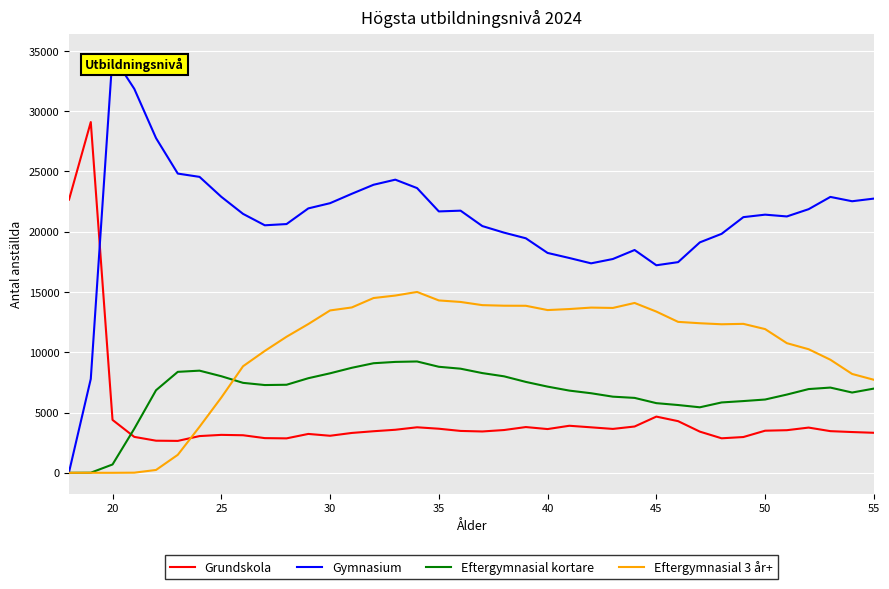

Which series ends up on top after the final intersection of Grundskola and Eftergymnasial 3 år+?

Eftergymnasial 3 år+